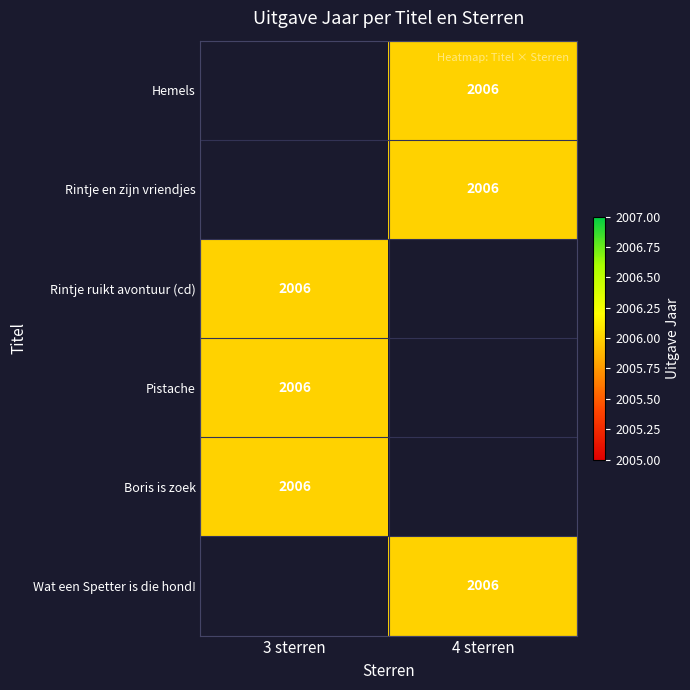

Which has a higher value, 3 sterren or 4 sterren?

4 sterren